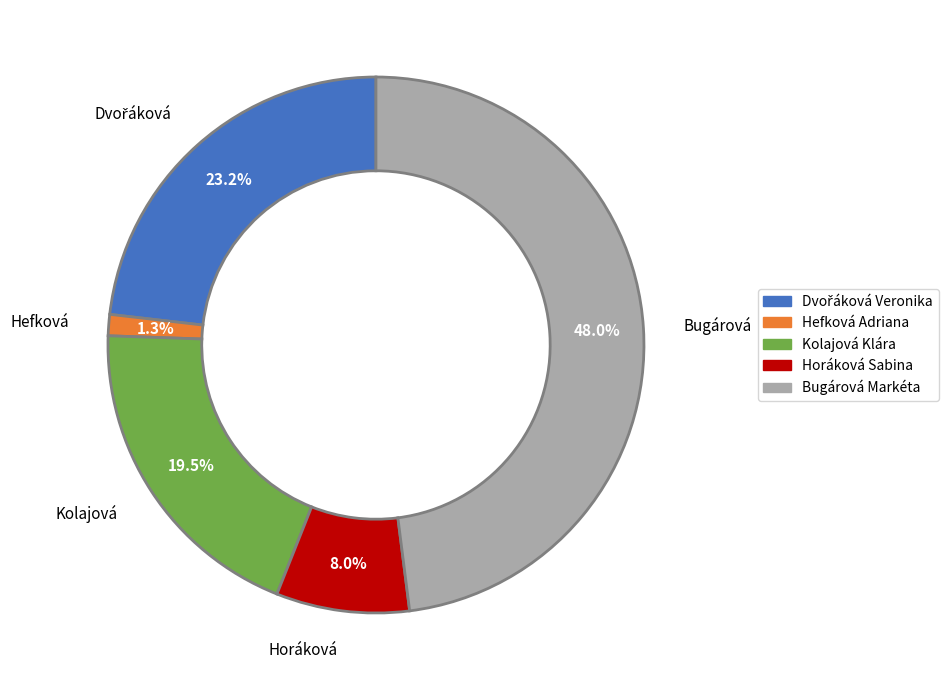

Does Horáková Sabina represent more than half of the total?

No